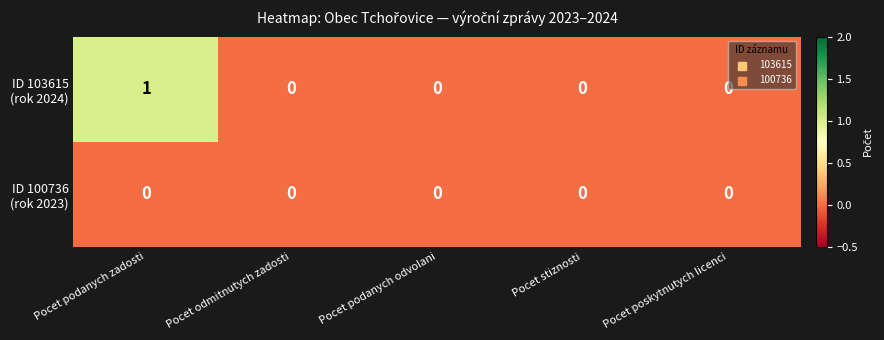

At which category is the sum across all series the highest?

Pocet podanych zadosti